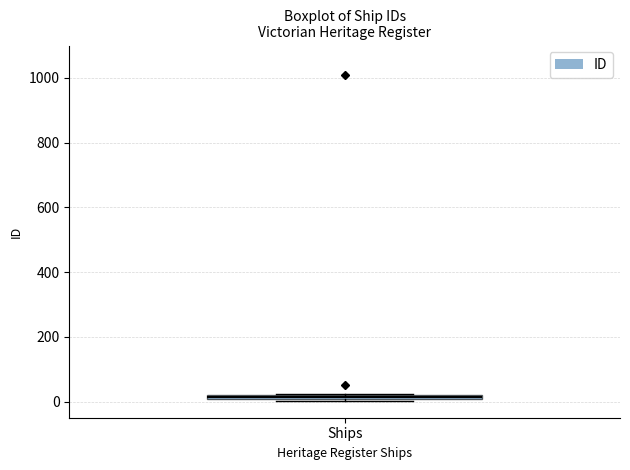

Where is the lower edge of the box for Ships on the y-axis? The values are not printed on the chart, so give them approximately, as read against the axis.

0